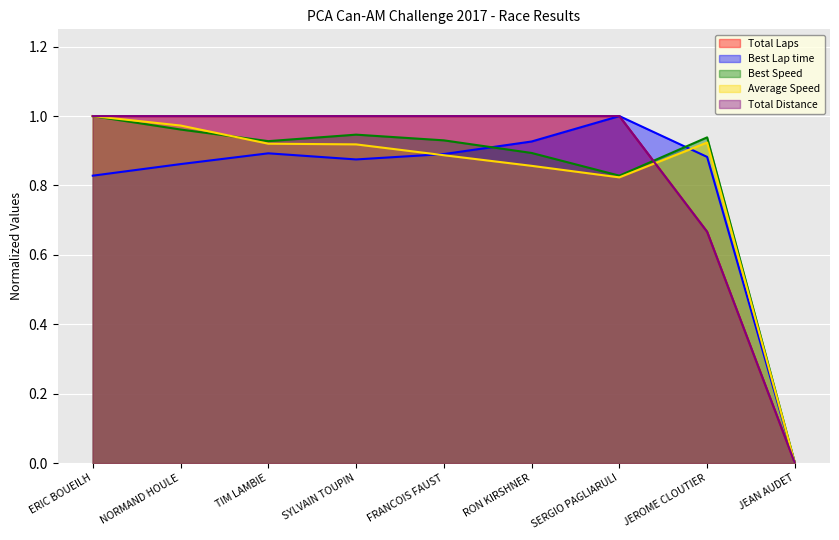

Which series has the widest spread of values?

Total Laps